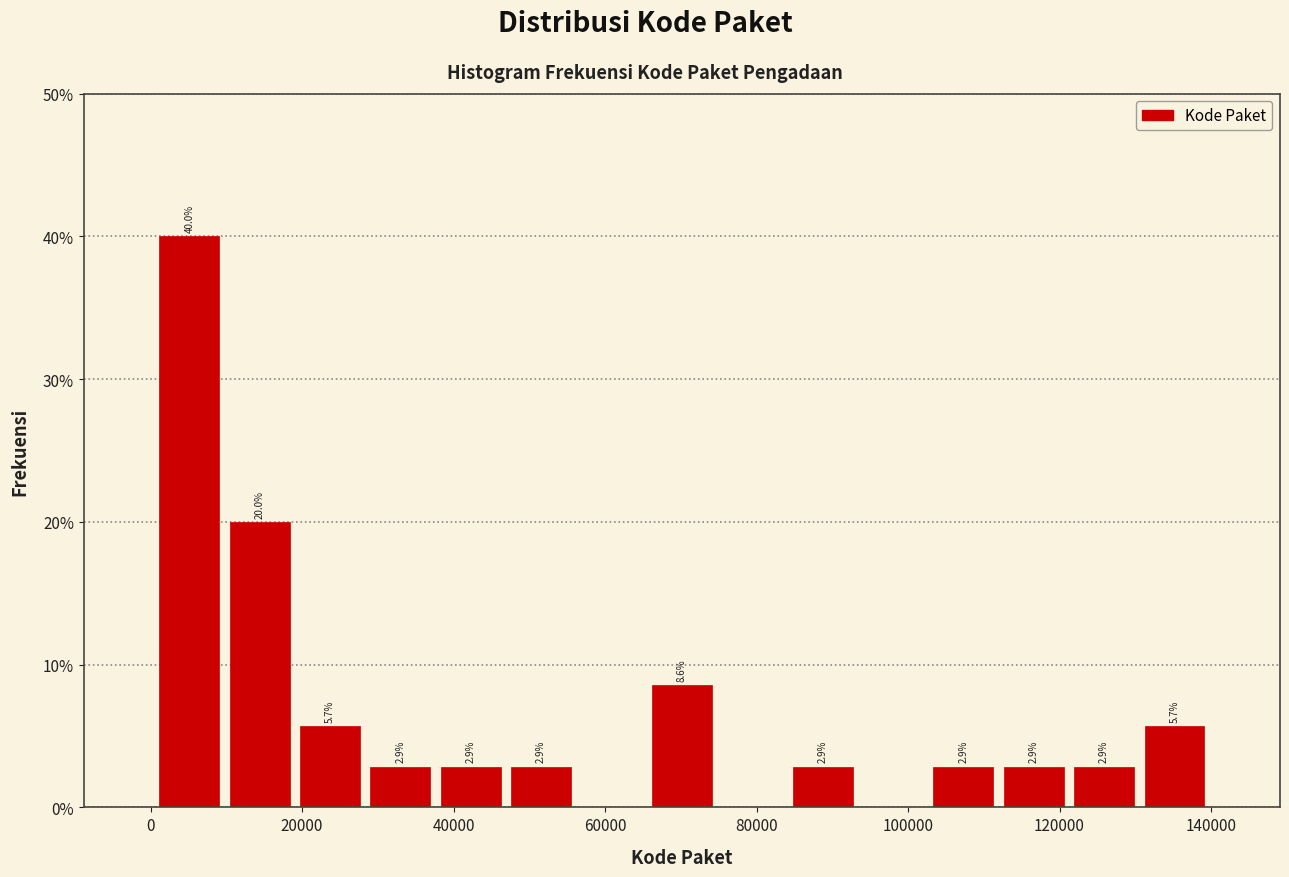

Over which range of the x-axis is the bar tallest?

0 to 10000